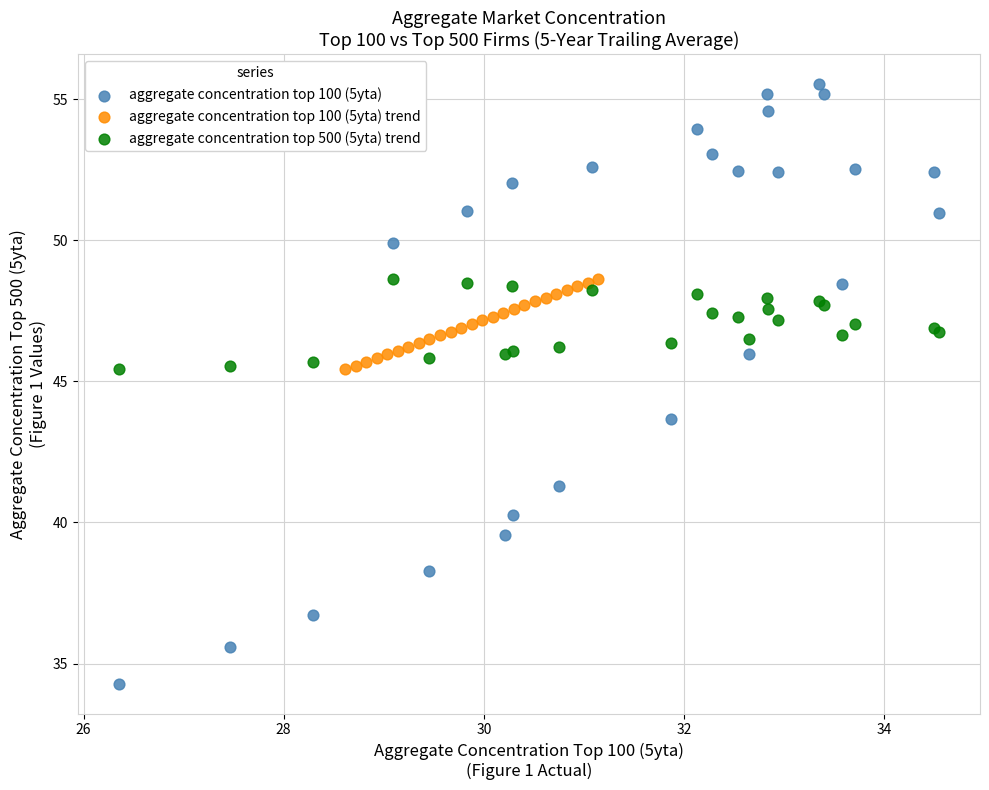

Which series reaches the minimum Y coordinate?

aggregate concentration top 100 (5yta)